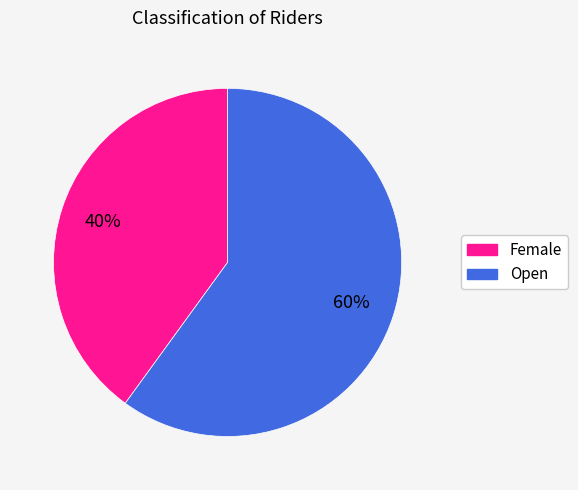

Is it true that Female is 27% of the pie?

False